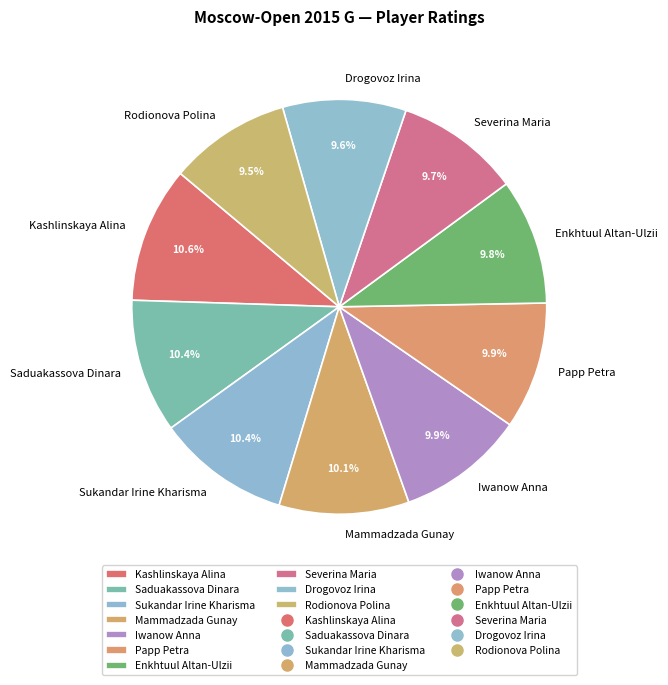

Is Sukandar Irine Kharisma the majority of the pie?

No